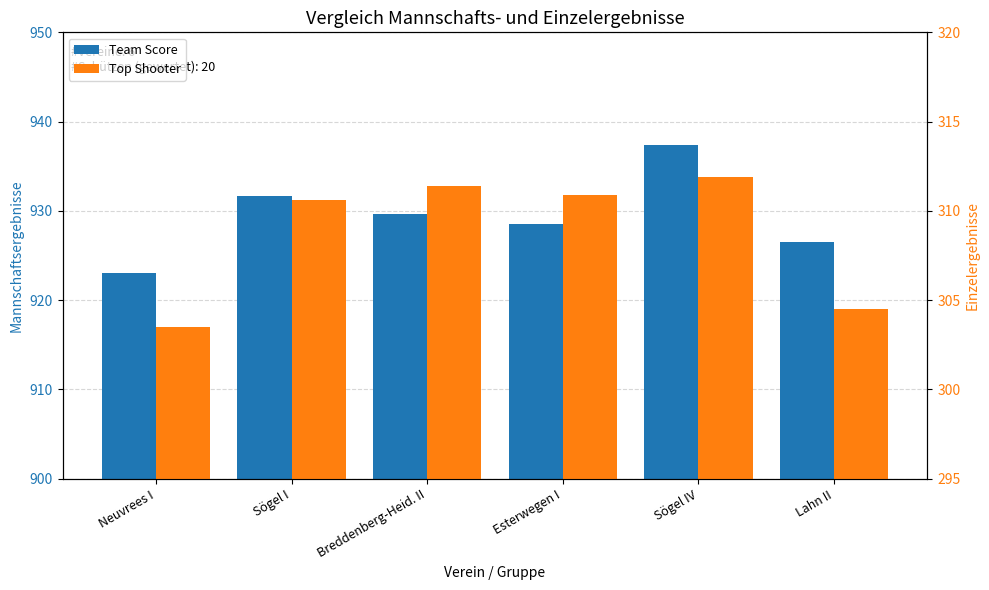

What is the difference between the second highest and minimum values in the Team Score series?

8.7